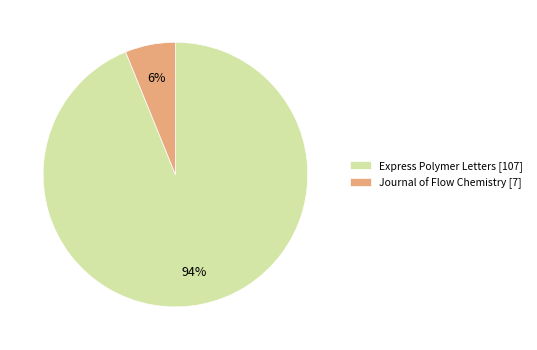

To the nearest percent, what portion does Express Polymer Letters represent?

94%